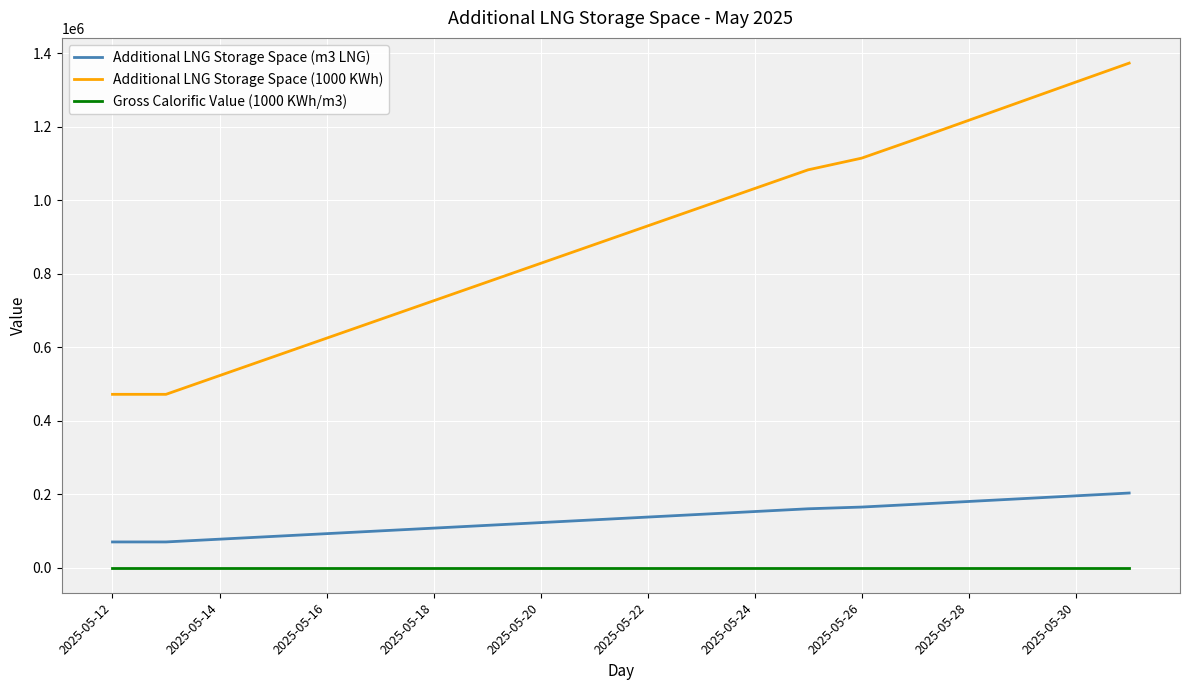

What is the minimum value for Additional LNG Storage Space (1000 KWh)?

471544.0